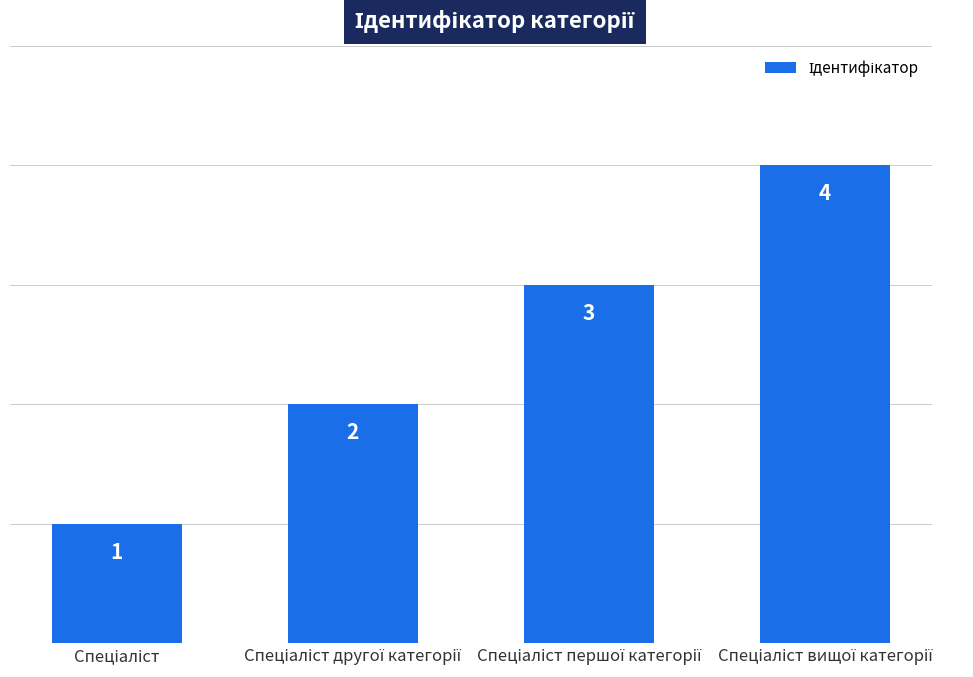

Count the values in the range 2 to 4.

3